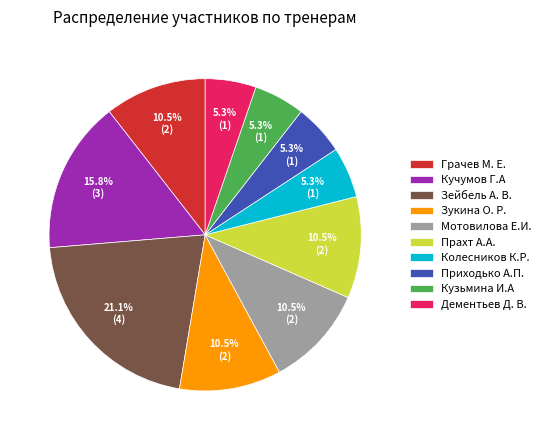

To the nearest percent, what portion does Дементьев Д. В. represent?

5%